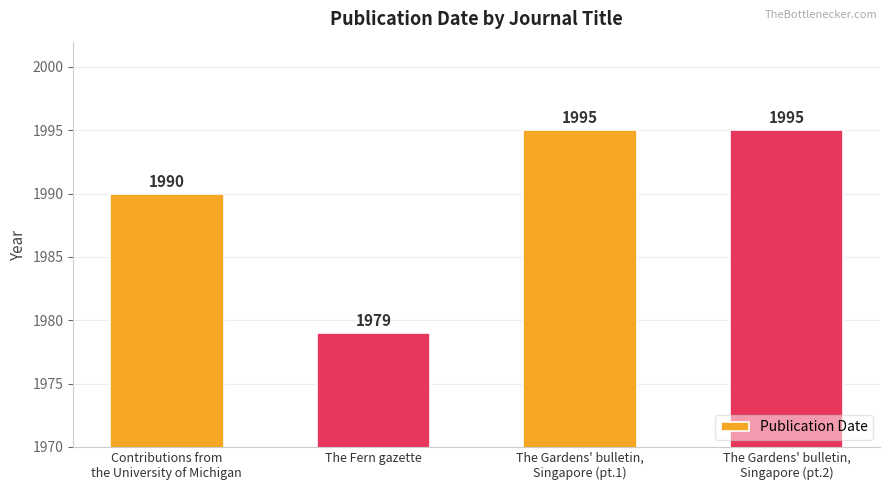

What is the difference between the maximum and minimum values?

16